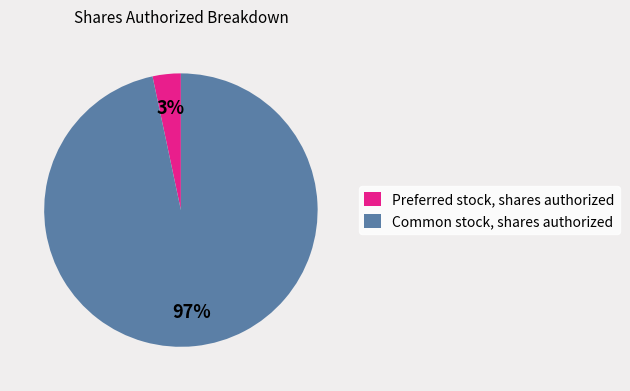

Rank the categories by value from highest to lowest.

Common stock, shares authorized, Preferred stock, shares authorized